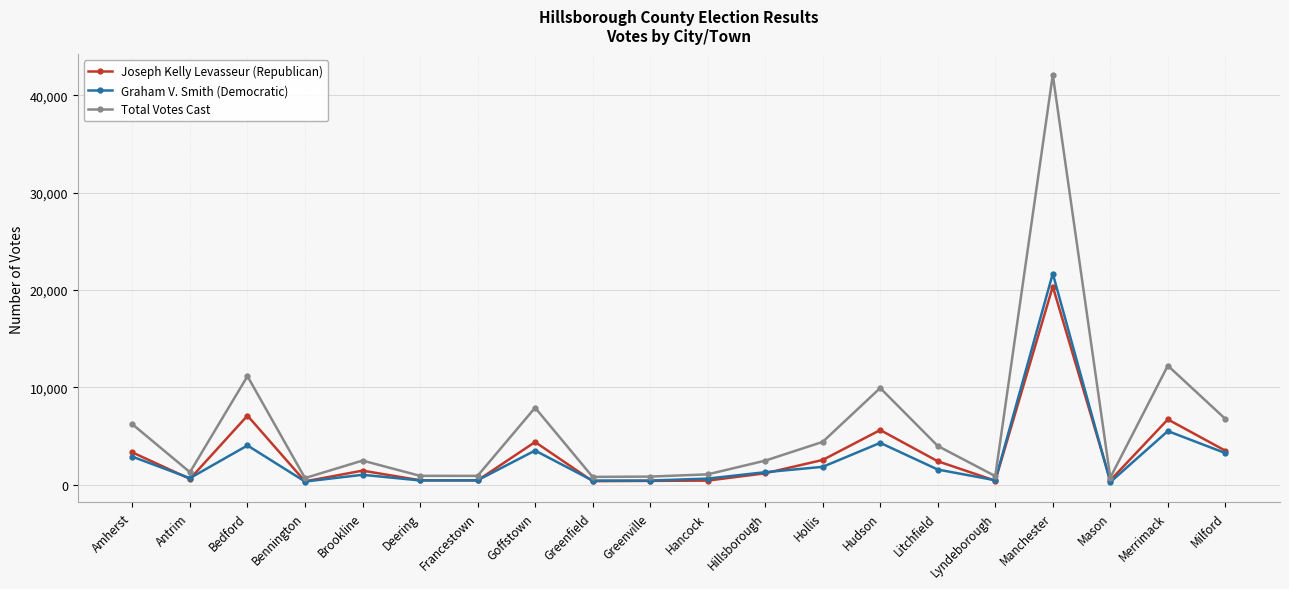

True or false: Total Votes Cast has more than 2 interior local peaks.

True